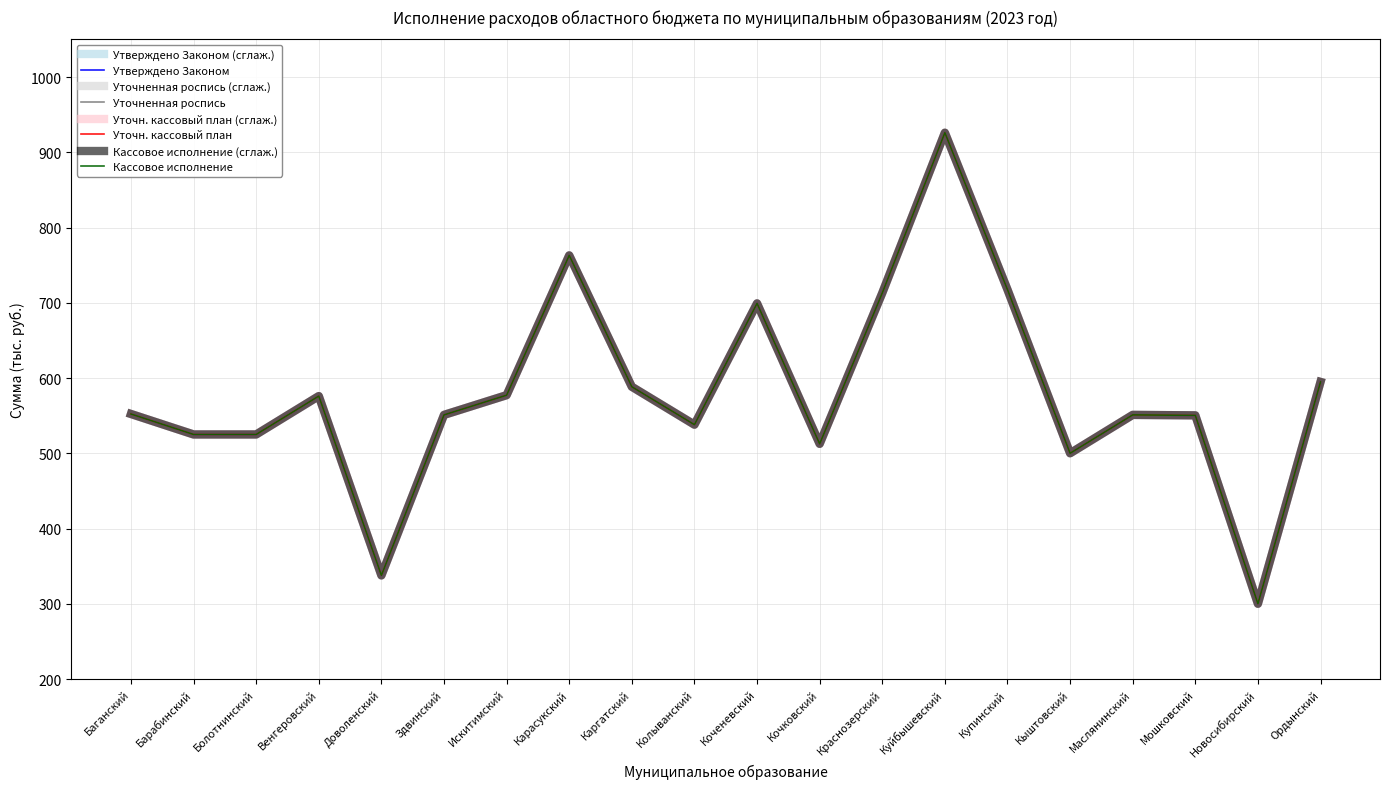

Does the chart have visible grid lines?

Yes